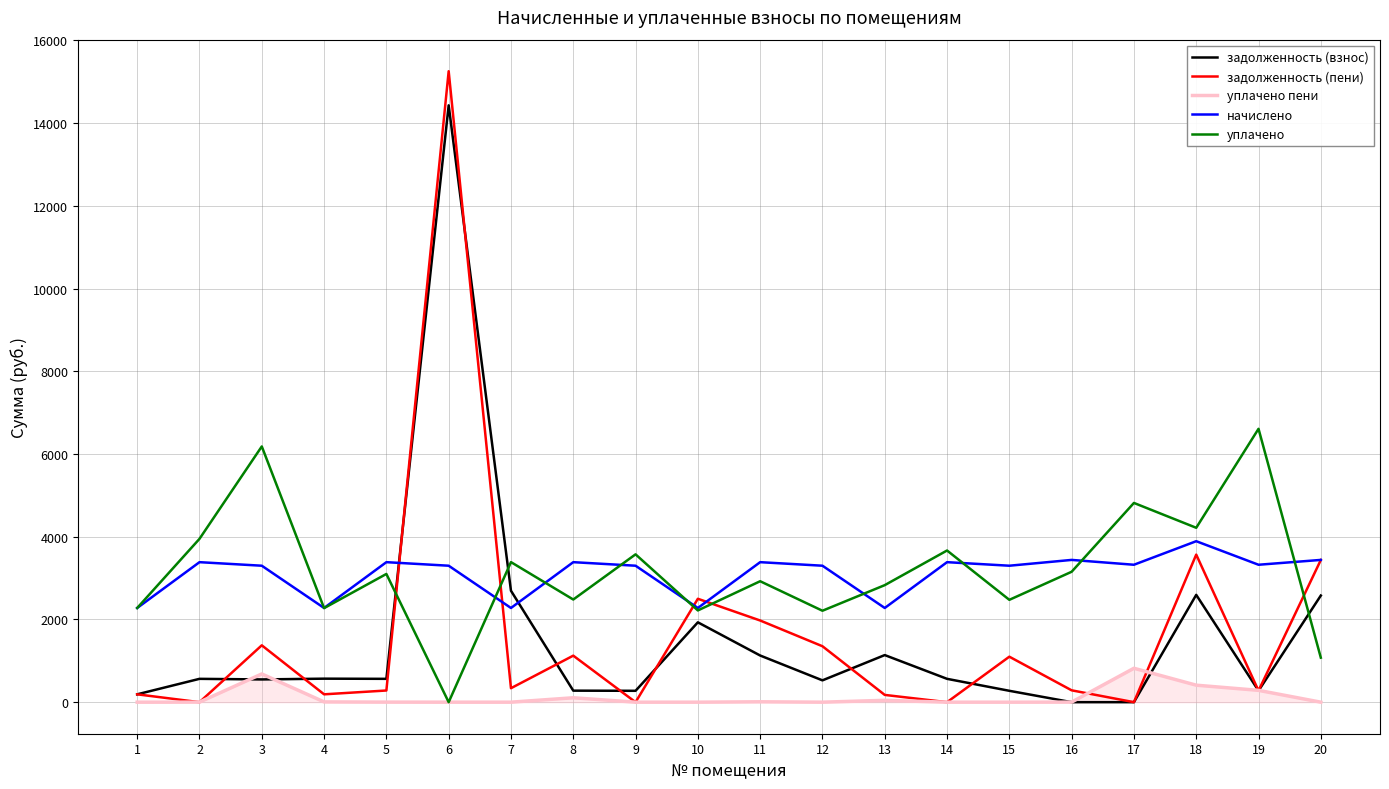

What is the total value across all series at 2?

7900.4